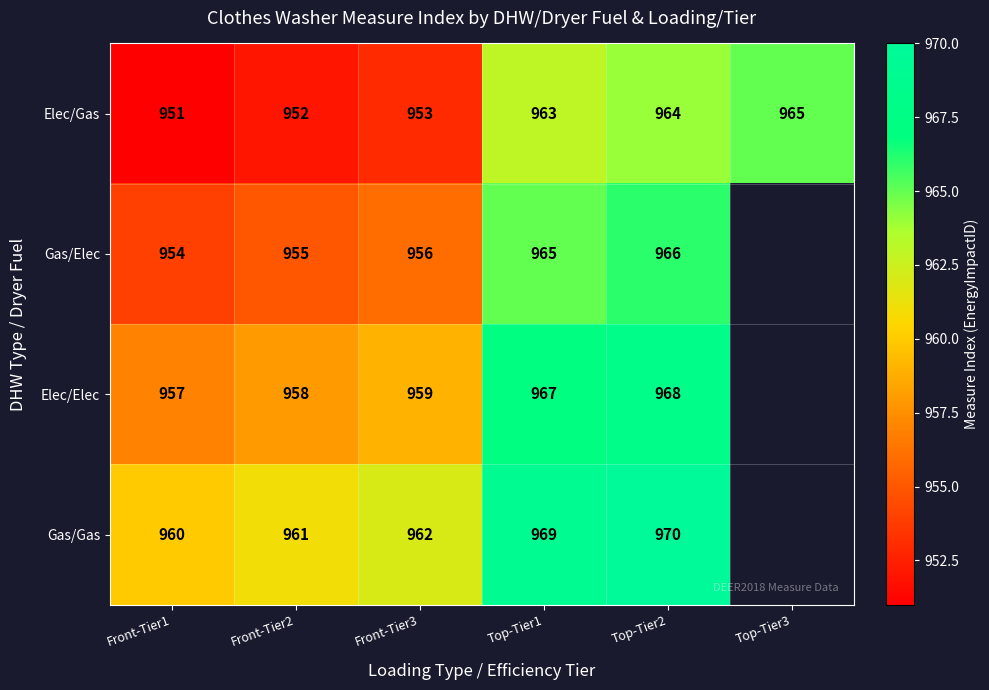

True or false: Elec/Elec has a value of 1625.9 at Front-Tier3.

False